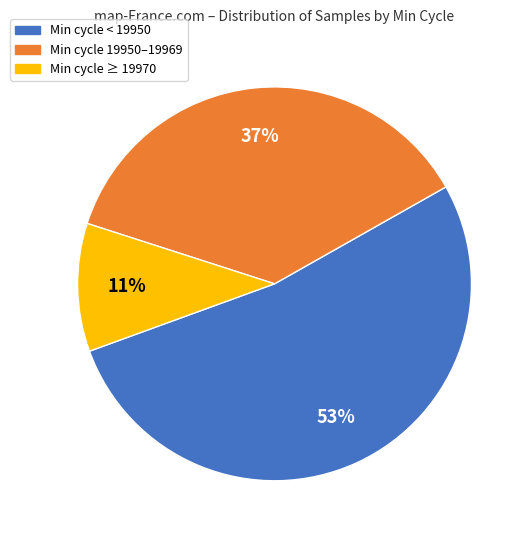

How many segments does this pie chart have?

3